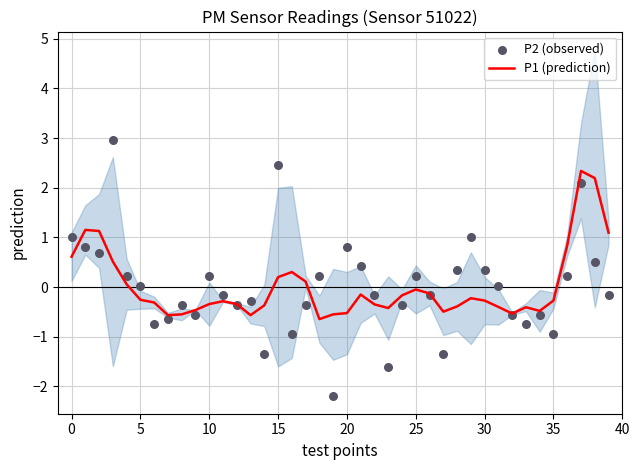

Which series has the largest total across all categories?

P1 (prediction)